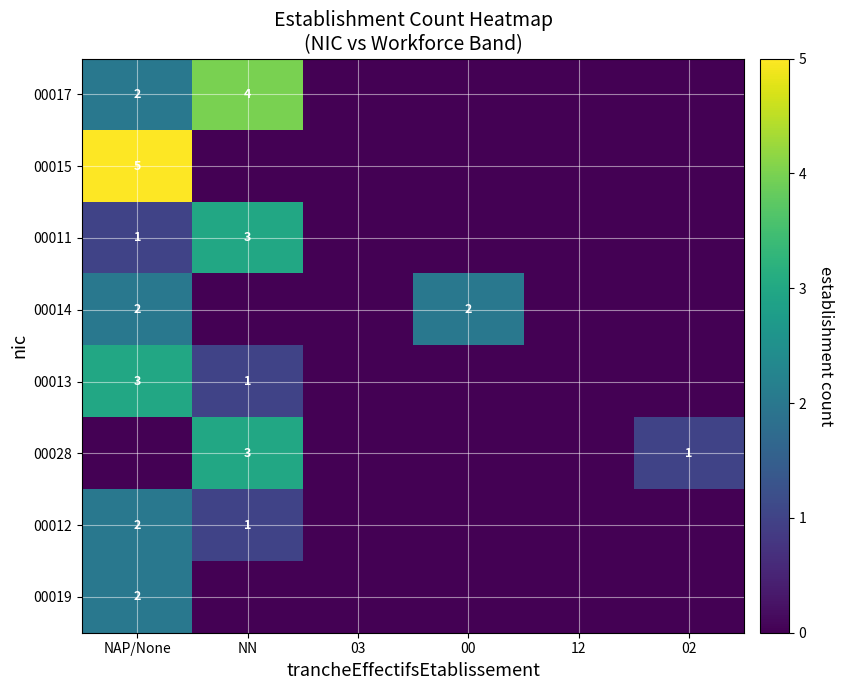

The value of 00017 at NN is 4. True or false?

True